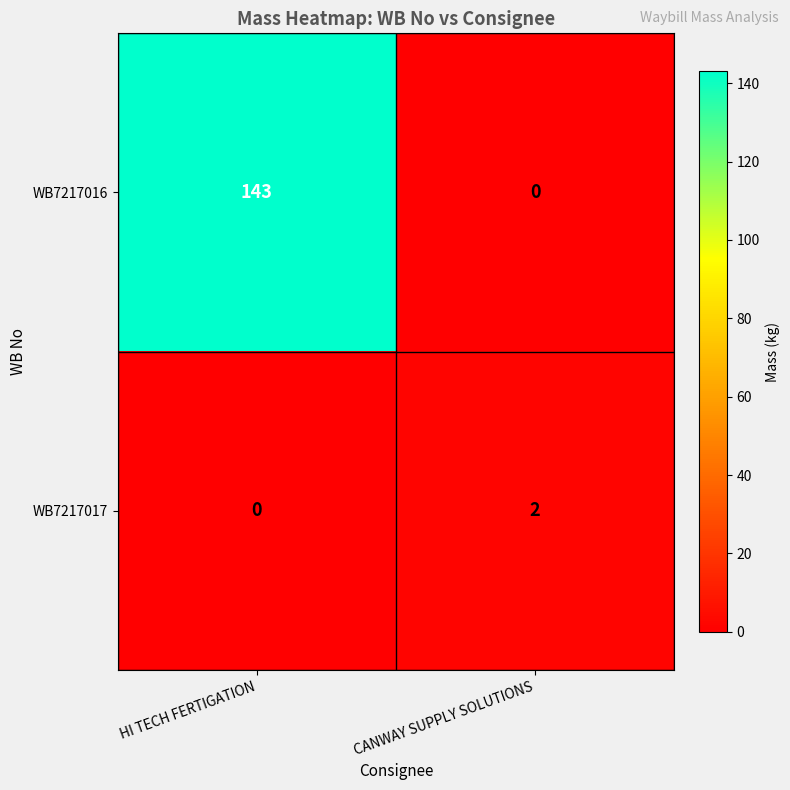

What is the difference between the maximum and minimum values in the WB7217016 series?

143